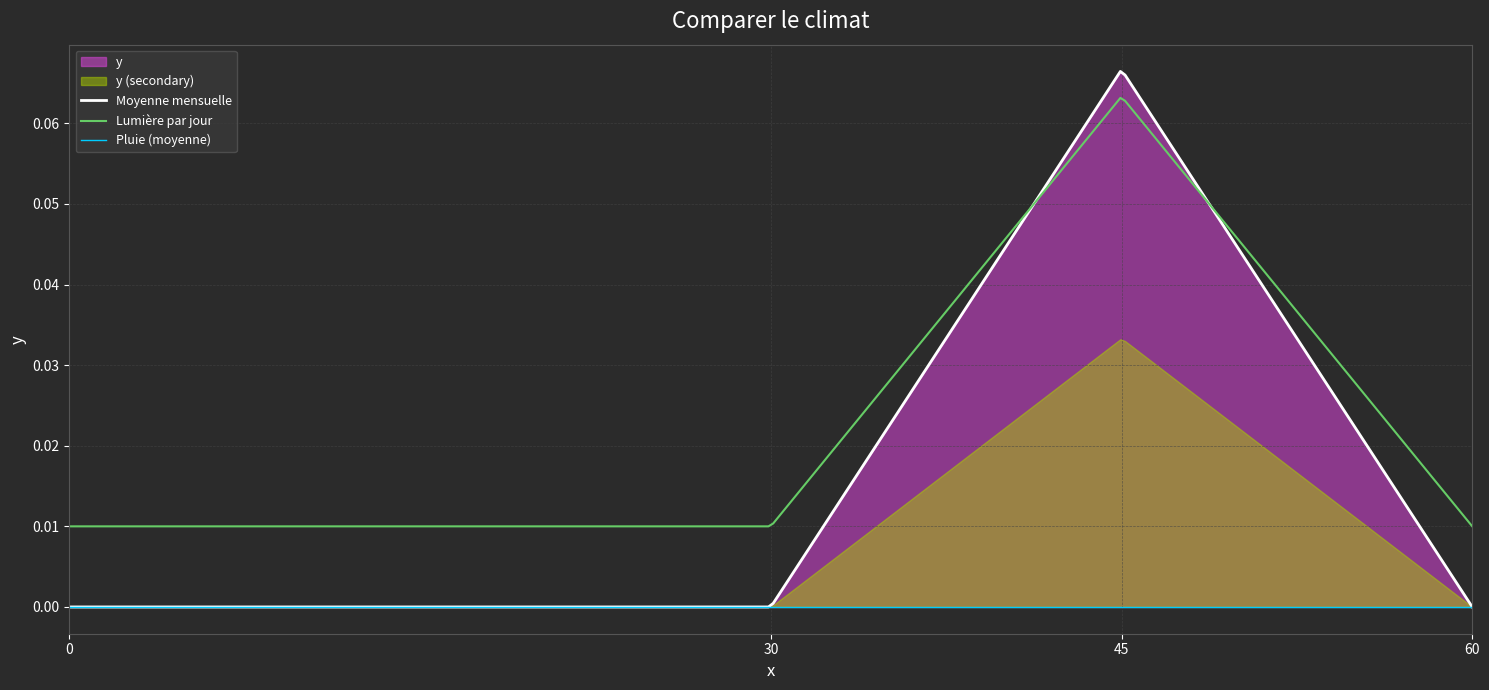

What is the difference between the values at 30 and 45?

0.1